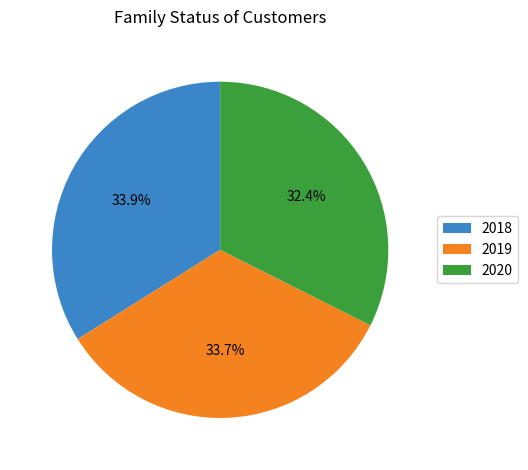

Does 2018 represent more than half of the total?

No